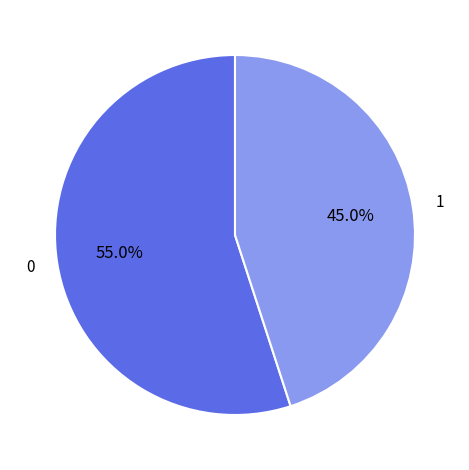

What percentage is NOT represented by 1?

55.0%